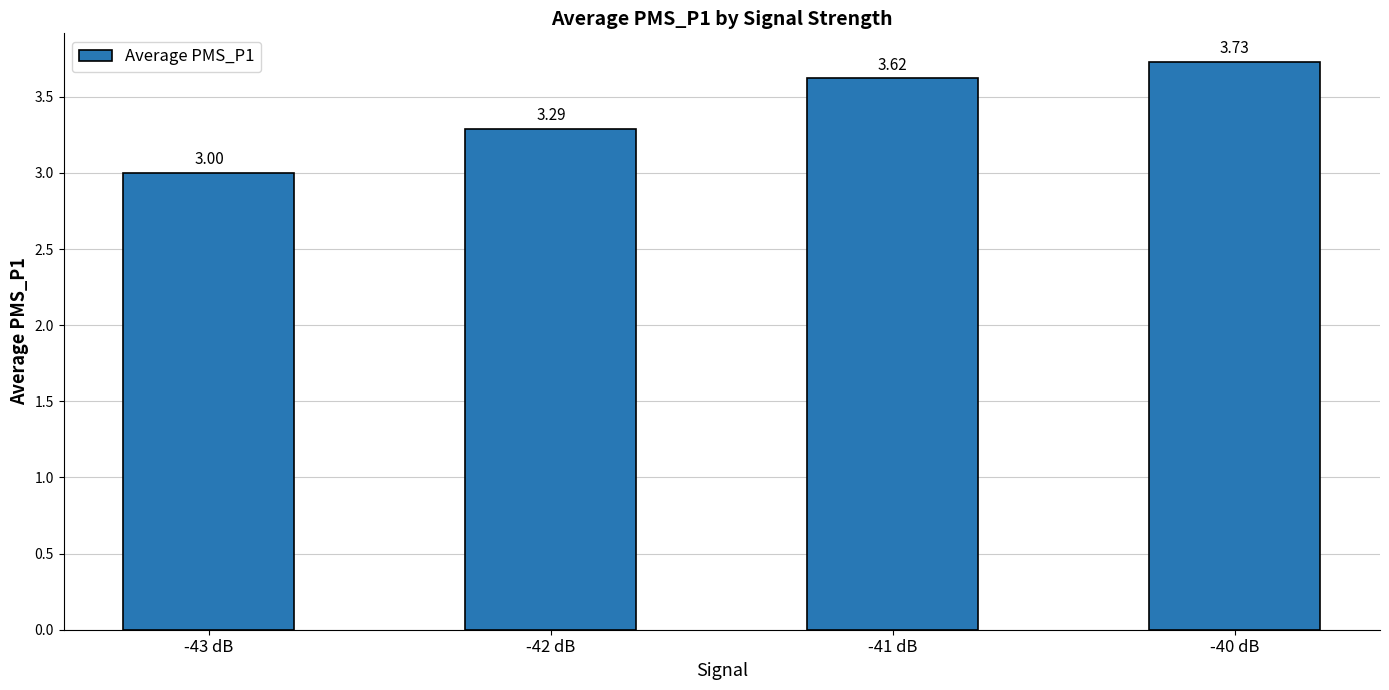

What is the minimum value shown in the chart?

3.0